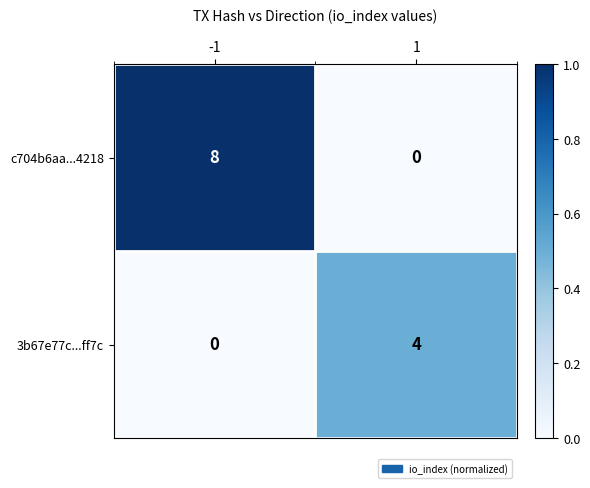

How many values in the 3b67e77c...ff7c series are below 4?

1